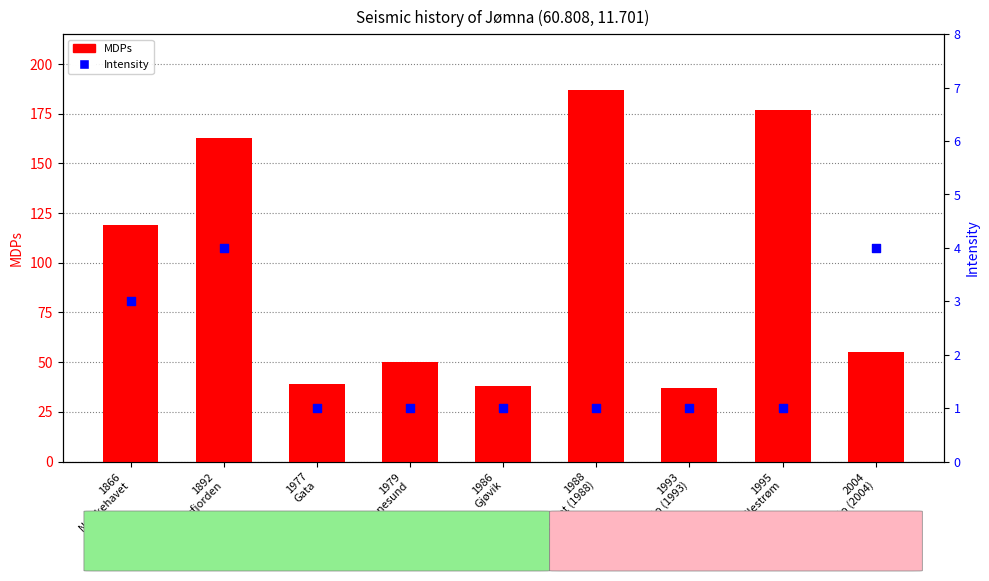

What are all the series names shown in the legend?

MDPs, Intensity